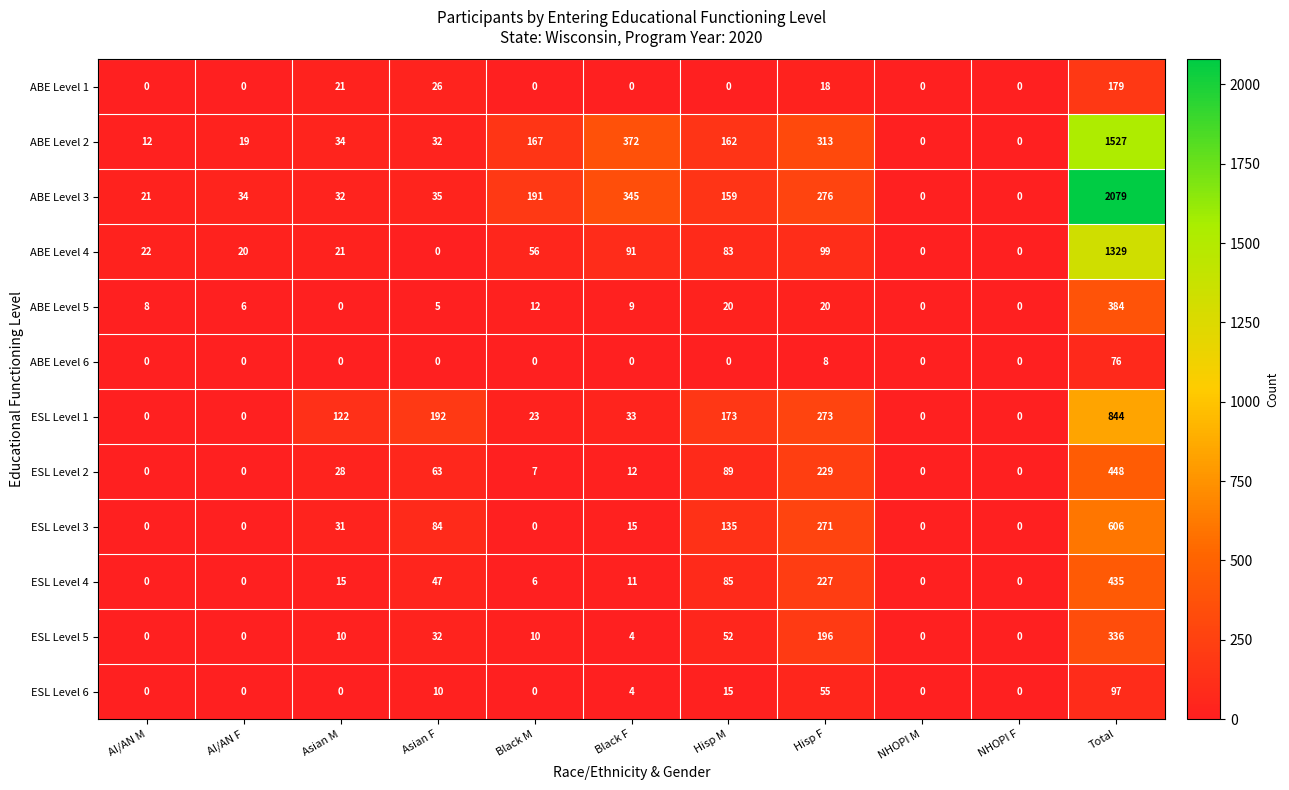

At which label is ABE Level 6 closest to 38?

Hisp F